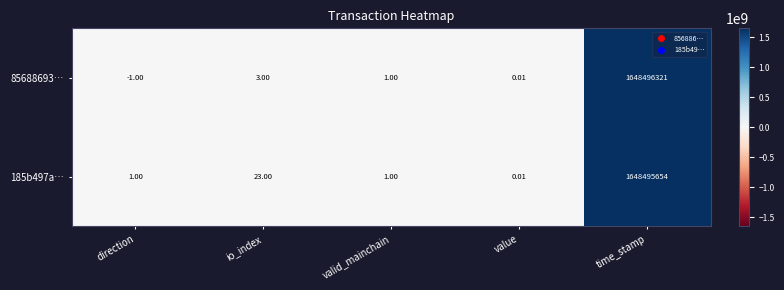

Where is 185b497a… nearest to the value 824247827?

io_index